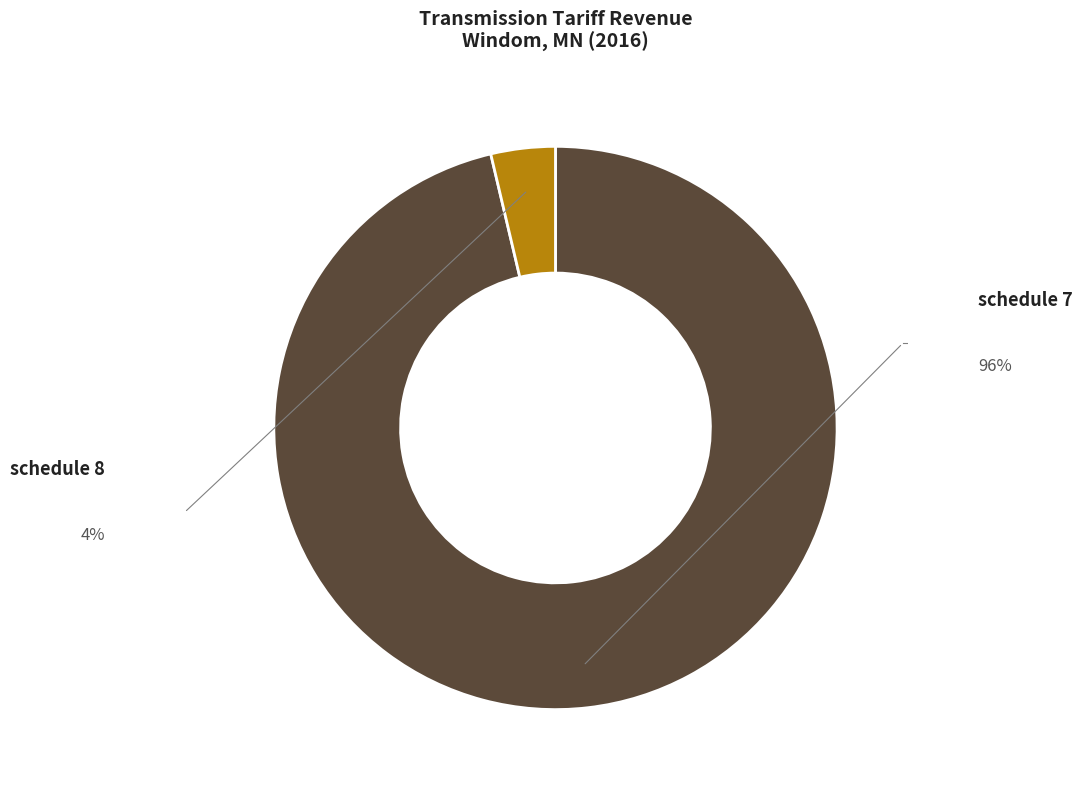

Rank the categories by value from highest to lowest.

schedule 7, schedule 8